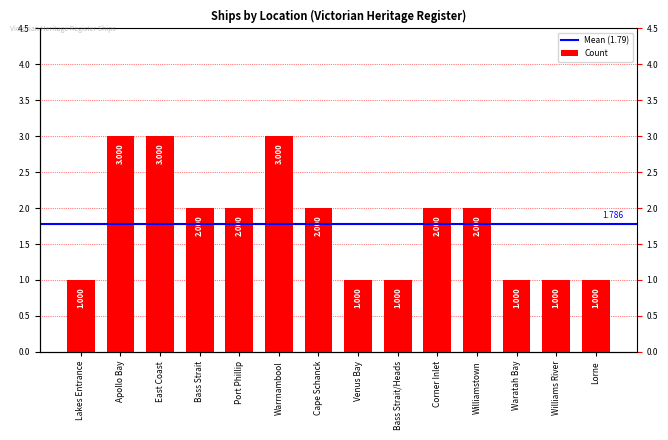

Where does the data first go above 2?

Apollo Bay